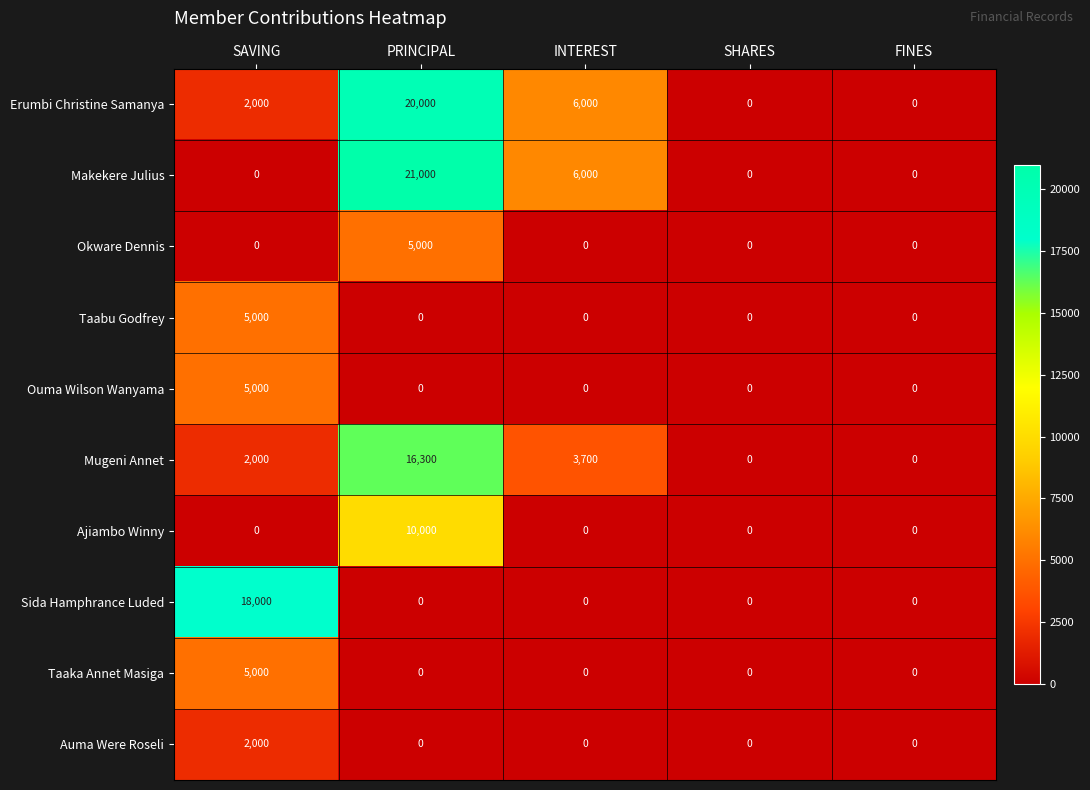

What is the difference between the highest and lowest values at SAVING?

18000